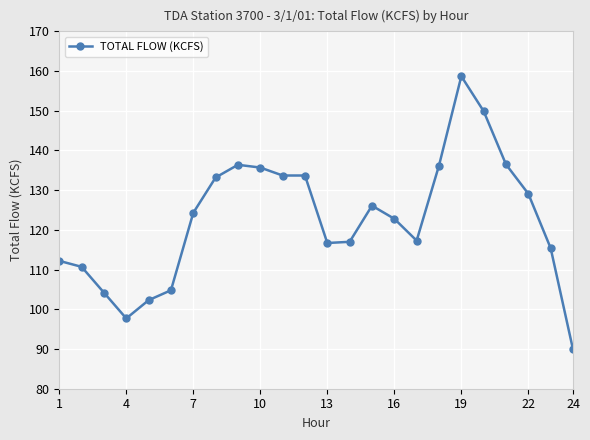

What is the value of the 3rd point from the left?

104.2